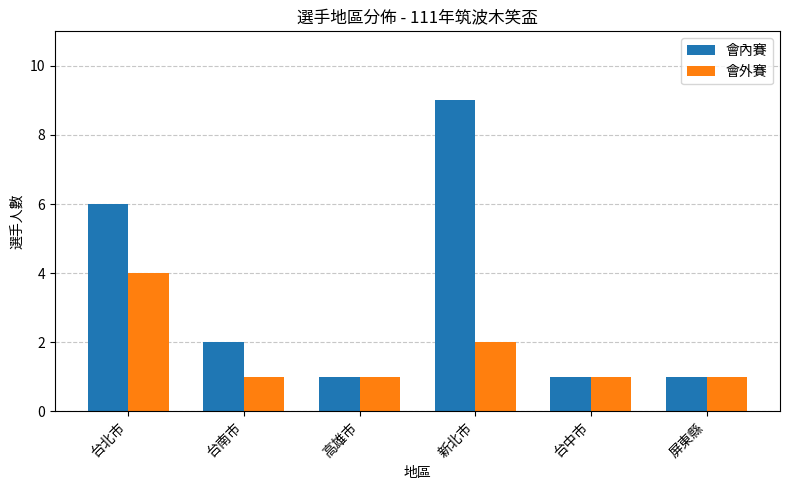

What is the label of the 6th bar from the left?

屏東縣